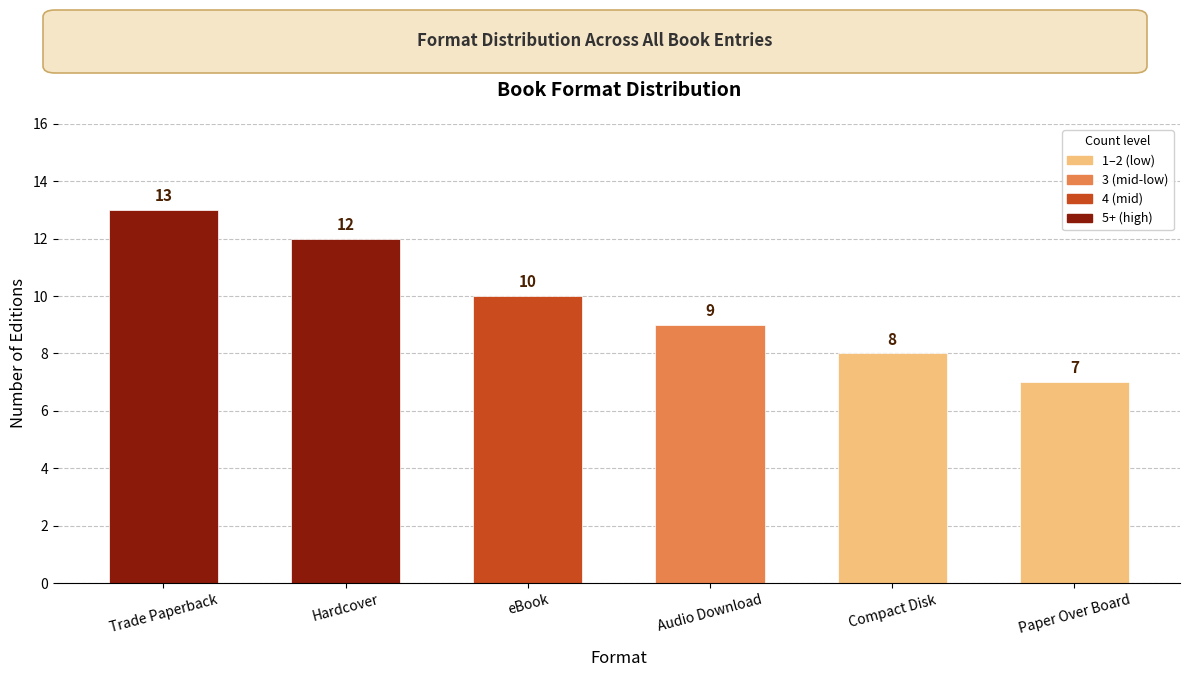

Where is the data nearest to the value 10?

eBook